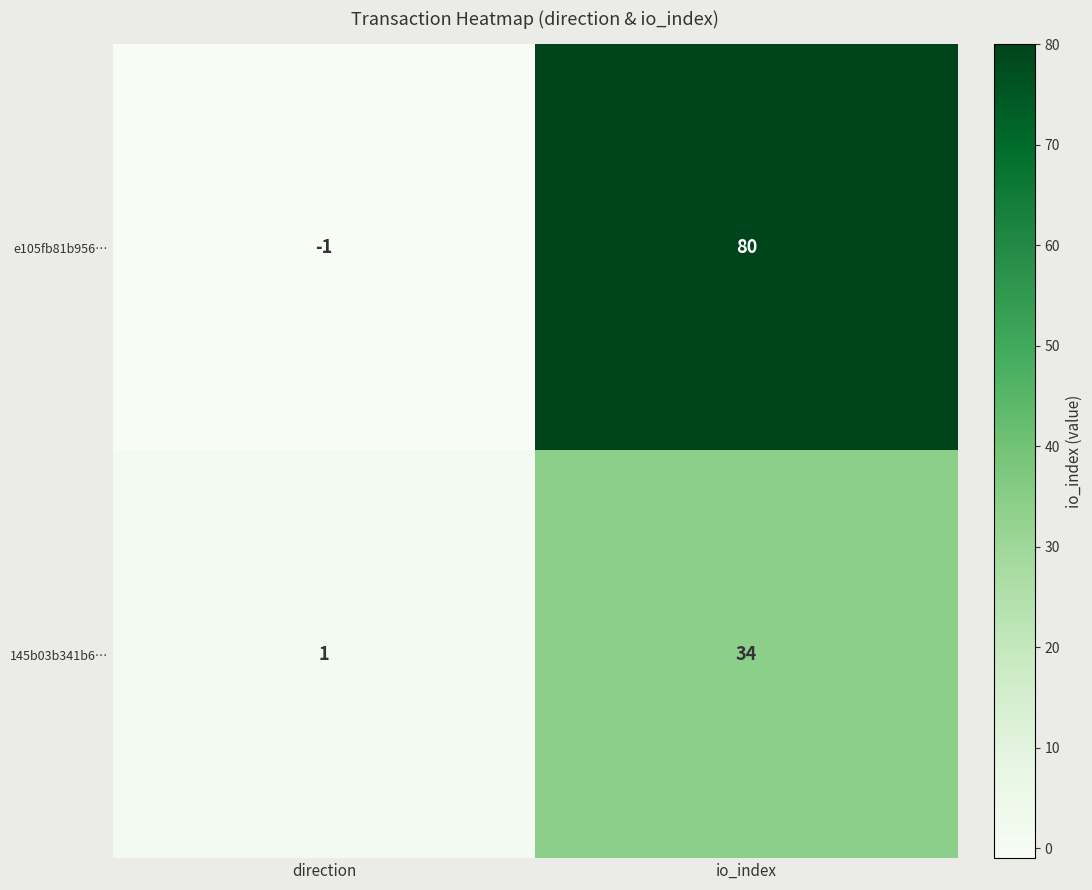

List the series in order of their peak value, lowest first.

145b03b341b6…, e105fb81b956…